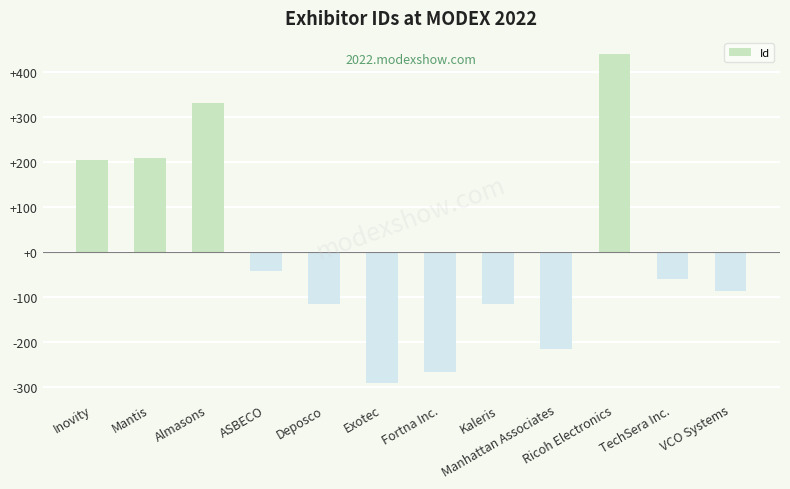

How many values are below zero?

8